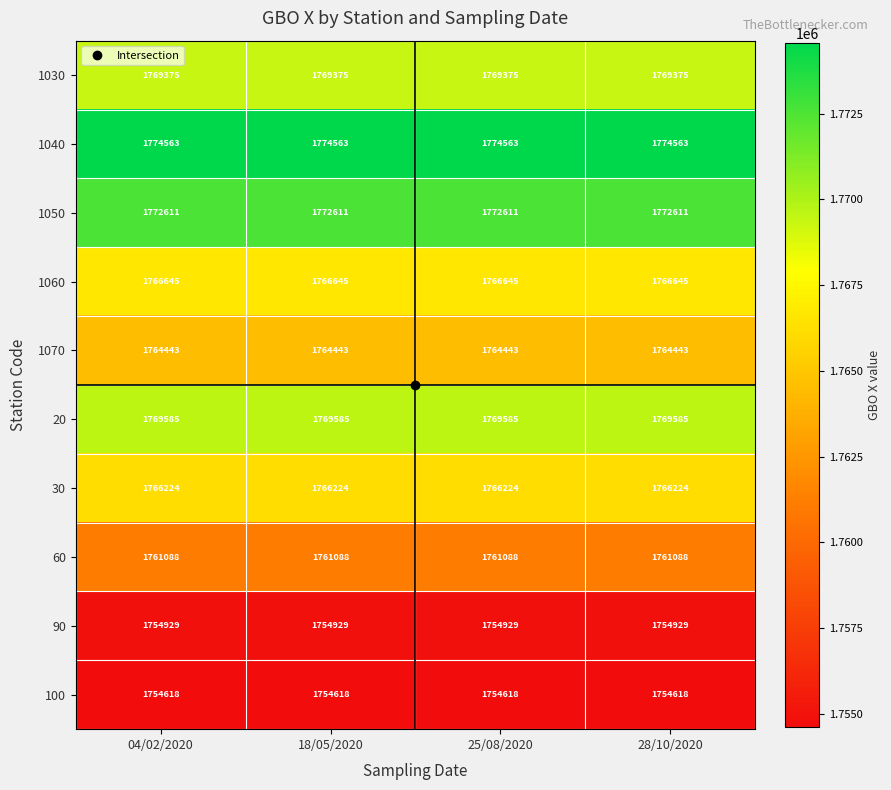

True or false: 60 has a value of 1761088 at 04/02/2020.

True